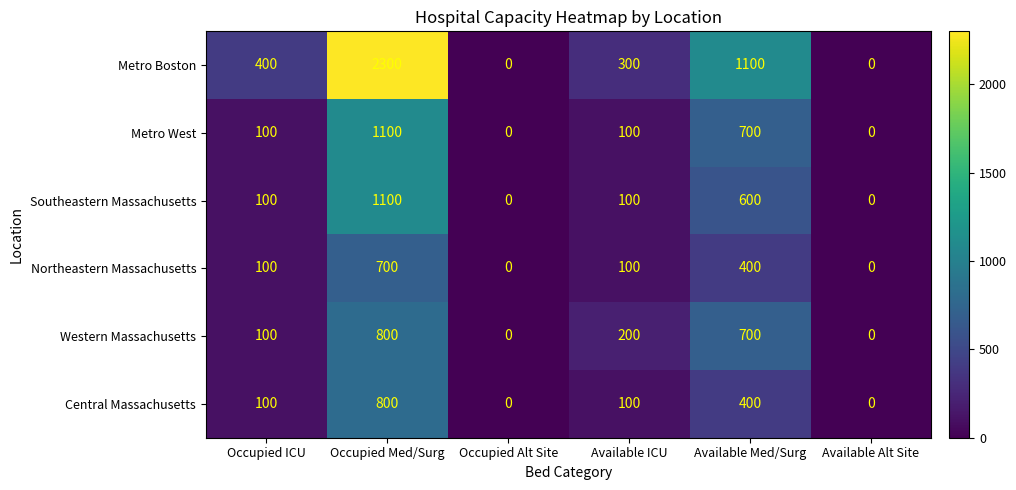

At which category is the sum across all series the highest?

Occupied Med/Surg